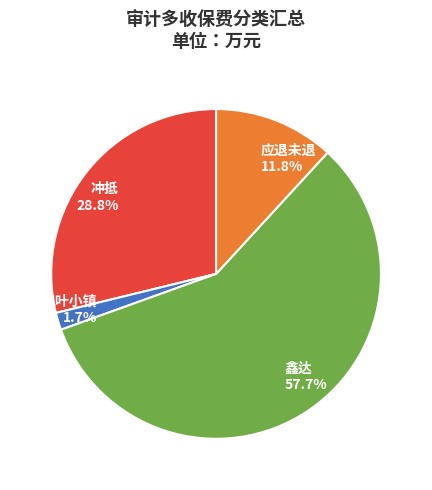

True or false: 枫叶小镇 accounts for 12% of the total.

False